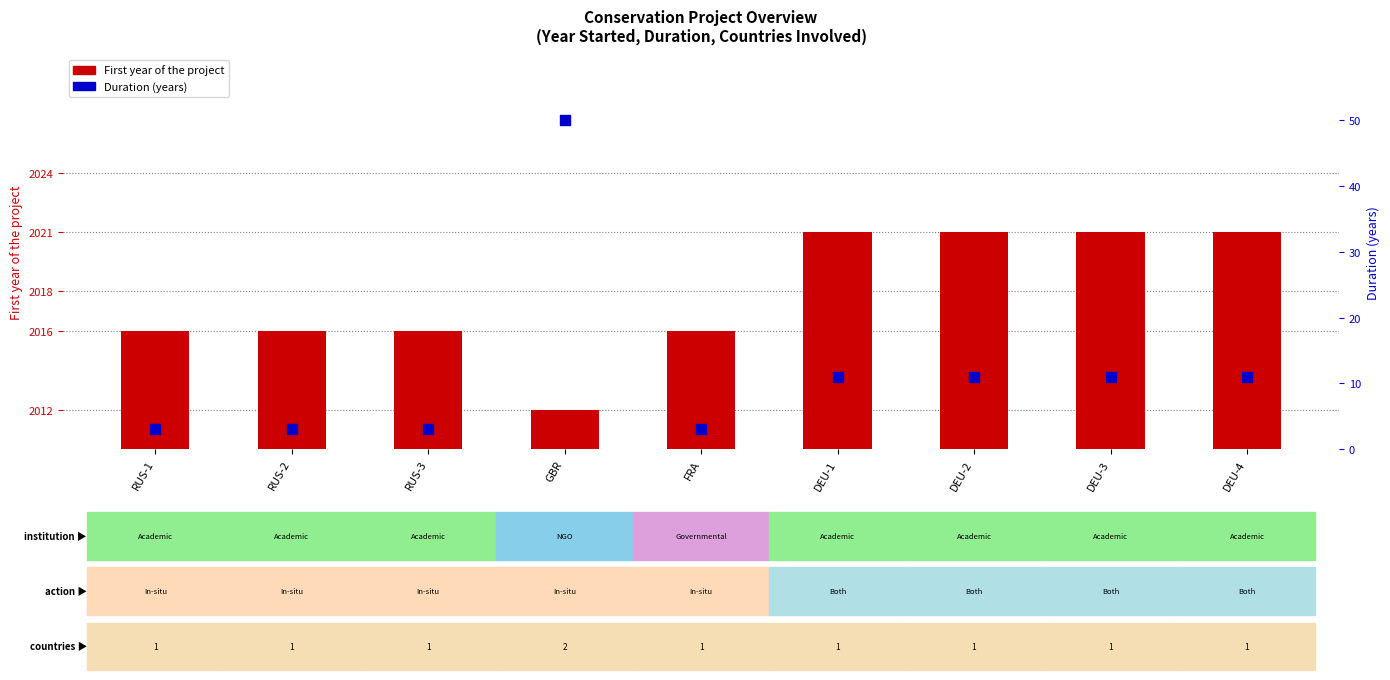

Which series reaches the minimum Y coordinate?

Duration (years)